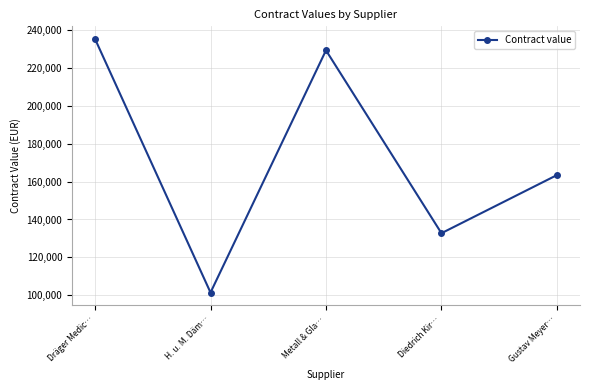

List the labels in order of value, smallest first.

H. u. M. Däm…, Diedrich Kir…, Gustav Meyer…, Metall & Gla…, Dräger Medic…